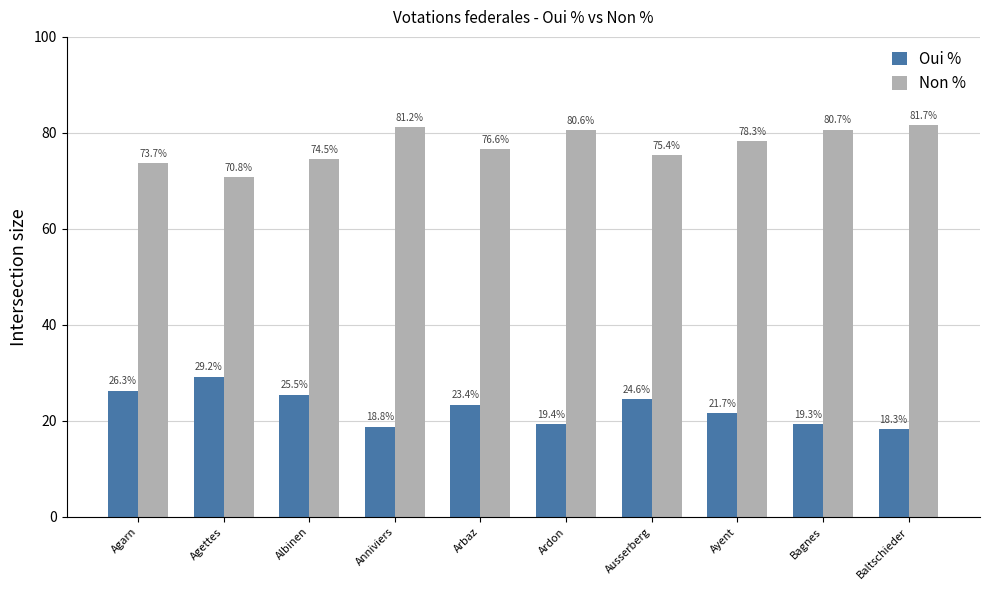

What is the sum of the Oui % values at Ausserberg and Agettes?

53.8